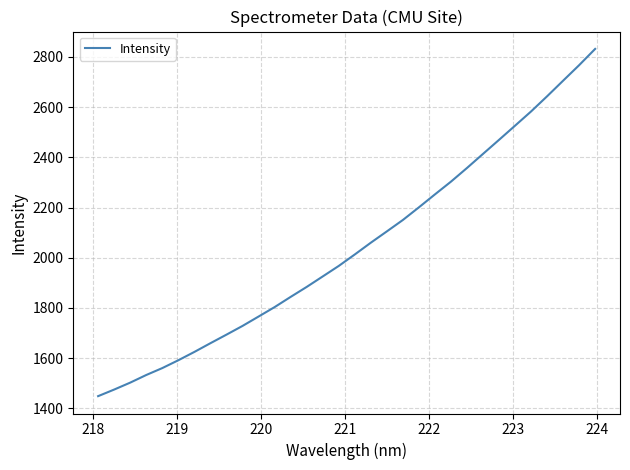

What is the difference between the maximum and minimum values?

1382.6